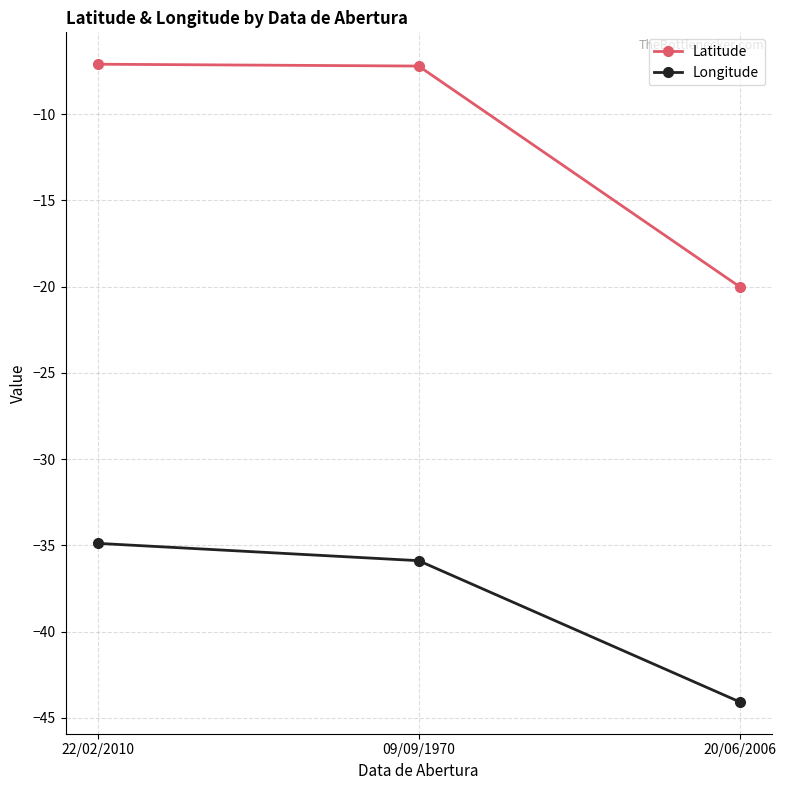

Which series changed the most between 22/02/2010 and 20/06/2006?

Latitude